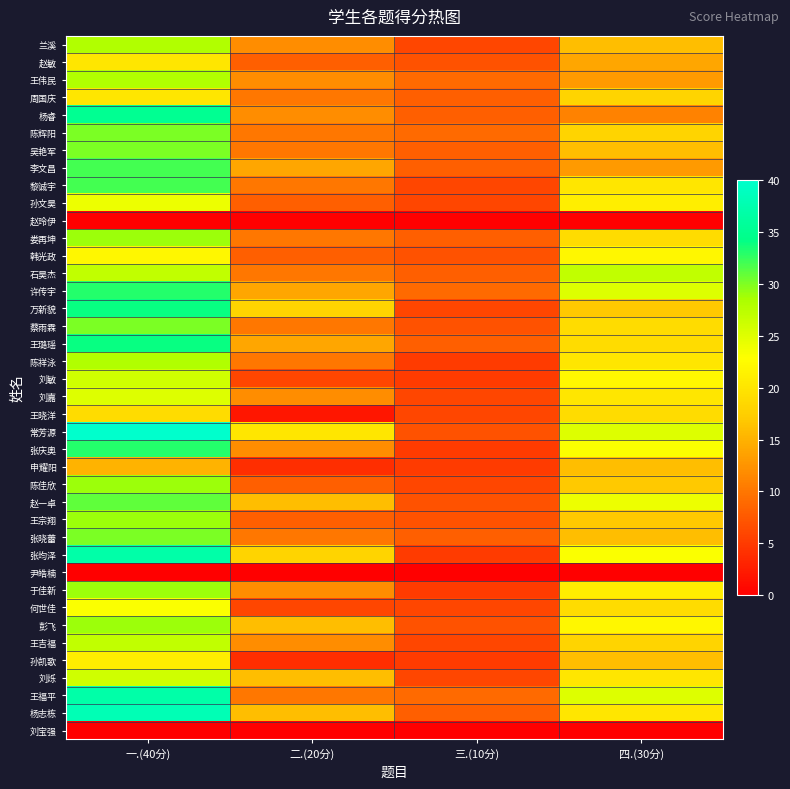

Reading right to left, what are all the values shown in this chart?

兰溪: 四.(30分)=16	三.(10分)=6	二.(20分)=12	一.(40分)=28
赵敏: 四.(30分)=14	三.(10分)=7	二.(20分)=8	一.(40分)=20
王伟民: 四.(30分)=13	三.(10分)=9	二.(20分)=12	一.(40分)=28
周国庆: 四.(30分)=18	三.(10分)=8	二.(20分)=10	一.(40分)=20
杨睿: 四.(30分)=11	三.(10分)=8	二.(20分)=12	一.(40分)=35
陈辉阳: 四.(30分)=18	三.(10分)=9	二.(20分)=10	一.(40分)=30
吴艳军: 四.(30分)=16	三.(10分)=8	二.(20分)=10	一.(40分)=30
李文昌: 四.(30分)=13	三.(10分)=8	二.(20分)=14	一.(40分)=32
黎诚宇: 四.(30分)=20	三.(10分)=6	二.(20分)=10	一.(40分)=32
孙文昊: 四.(30分)=21	三.(10分)=6	二.(20分)=8	一.(40分)=24
赵玲伊: 四.(30分)=0	三.(10分)=0	二.(20分)=0	一.(40分)=0
娄再坤: 四.(30分)=19	三.(10分)=8	二.(20分)=10	一.(40分)=29
韩光政: 四.(30分)=22	三.(10分)=7	二.(20分)=8	一.(40分)=22
石昊杰: 四.(30分)=27	三.(10分)=8	二.(20分)=10	一.(40分)=27
许传宇: 四.(30分)=25	三.(10分)=9	二.(20分)=14	一.(40分)=33
万新貌: 四.(30分)=17	三.(10分)=6	二.(20分)=18	一.(40分)=34
蔡雨霖: 四.(30分)=19	三.(10分)=7	二.(20分)=10	一.(40分)=30
王璐瑶: 四.(30分)=19	三.(10分)=8	二.(20分)=14	一.(40分)=34
陈祥泳: 四.(30分)=20	三.(10分)=5	二.(20分)=10	一.(40分)=28
刘敏: 四.(30分)=22	三.(10分)=5	二.(20分)=6	一.(40分)=26
刘嘉: 四.(30分)=20	三.(10分)=6	二.(20分)=12	一.(40分)=25
王晓洋: 四.(30分)=19	三.(10分)=6	二.(20分)=2	一.(40分)=19
常芳源: 四.(30分)=25	三.(10分)=7	二.(20分)=20	一.(40分)=40
张庆奥: 四.(30分)=23	三.(10分)=5	二.(20分)=12	一.(40分)=33
申耀阳: 四.(30分)=16	三.(10分)=5	二.(20分)=4	一.(40分)=15
陈佳欣: 四.(30分)=17	三.(10分)=6	二.(20分)=8	一.(40分)=29
赵一卓: 四.(30分)=24	三.(10分)=7	二.(20分)=16	一.(40分)=31
王宗翔: 四.(30分)=17	三.(10分)=7	二.(20分)=8	一.(40分)=29
张晓蕾: 四.(30分)=16	三.(10分)=8	二.(20分)=10	一.(40分)=30
张均泽: 四.(30分)=23	三.(10分)=5	二.(20分)=18	一.(40分)=37
尹皓楠: 四.(30分)=0	三.(10分)=0	二.(20分)=0	一.(40分)=0
于佳新: 四.(30分)=21	三.(10分)=5	二.(20分)=12	一.(40分)=29
何世佳: 四.(30分)=19	三.(10分)=6	二.(20分)=6	一.(40分)=23
彭飞: 四.(30分)=22	三.(10分)=7	二.(20分)=16	一.(40分)=29
王吉福: 四.(30分)=18	三.(10分)=6	二.(20分)=12	一.(40分)=27
孙凯歌: 四.(30分)=16	三.(10分)=5	二.(20分)=4	一.(40分)=21
刘烁: 四.(30分)=20	三.(10分)=6	二.(20分)=16	一.(40分)=26
王福平: 四.(30分)=25	三.(10分)=9	二.(20分)=10	一.(40分)=37
杨志栋: 四.(30分)=20	三.(10分)=8	二.(20分)=16	一.(40分)=38
刘宝强: 四.(30分)=0	三.(10分)=0	二.(20分)=0	一.(40分)=0